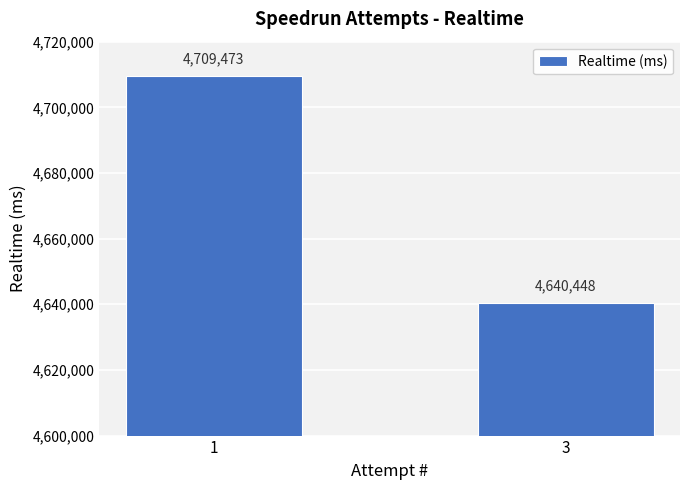

What is the sum of the values at 1 and 3?

9349921